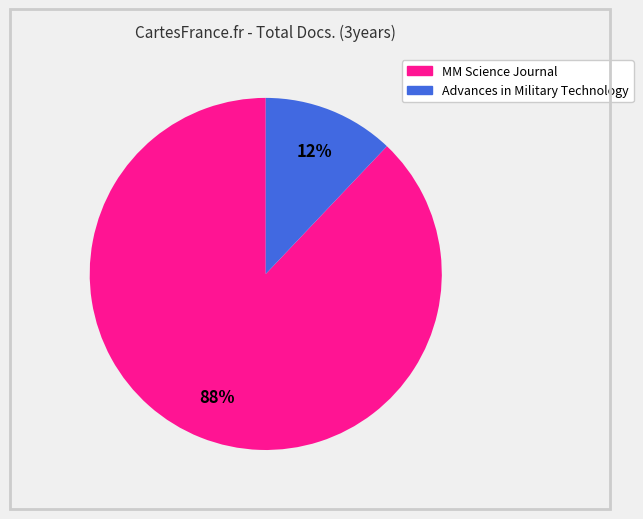

What is the largest slice in the pie chart?

MM Science Journal